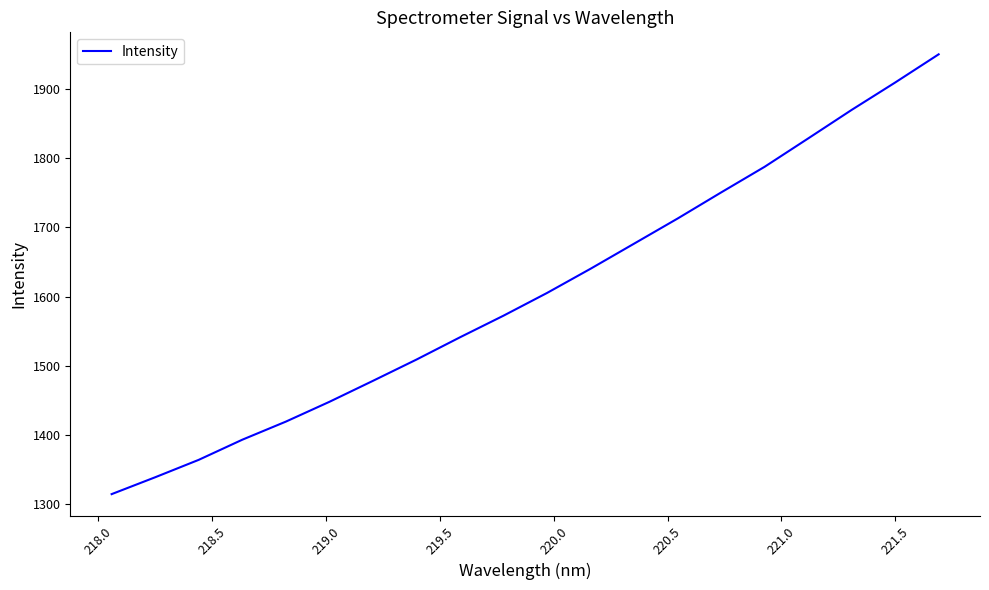

What is the difference between the maximum and minimum values?

636.7